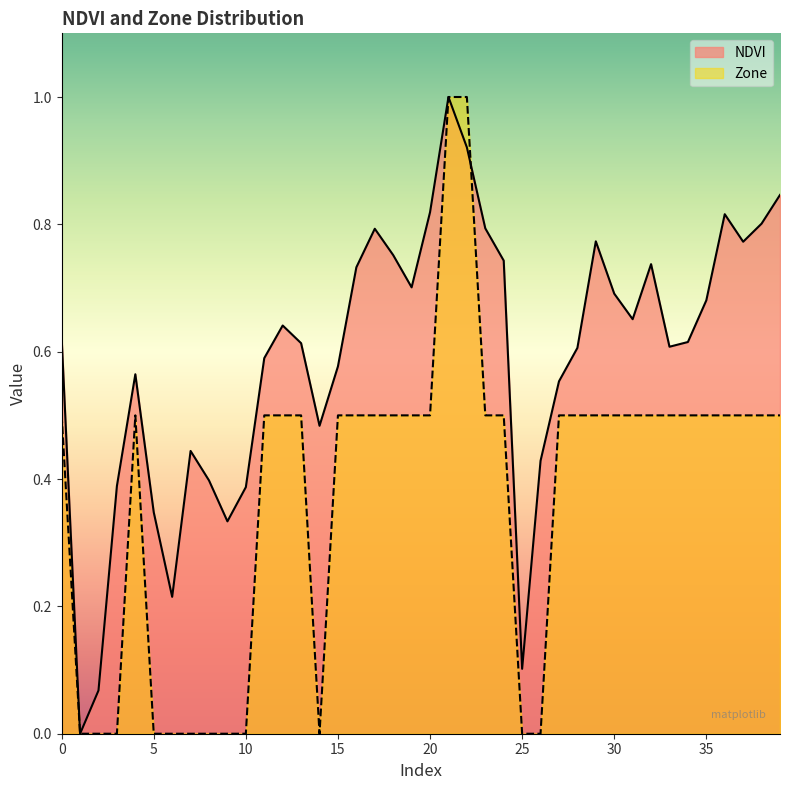

How many lines are shown in the chart?

2